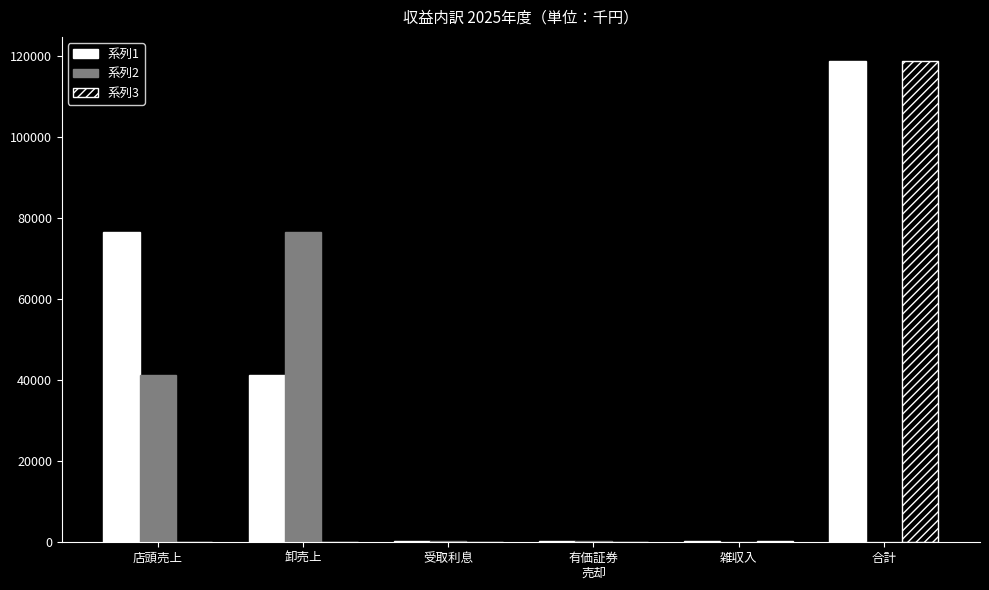

Where is 系列2 nearest to the value 38258?

店頭売上